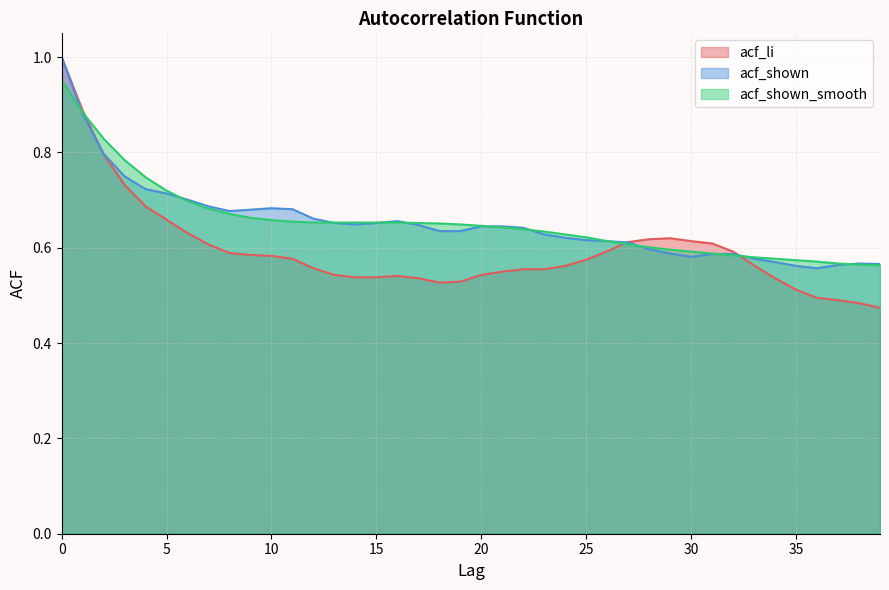

Reading left to right, list all the values displayed in this chart.

acf_li: 1.0	0.9	0.8	0.7	0.7	0.7	0.6	0.6	0.6	0.6	0.6	0.6	0.6	0.5	0.5	0.5	0.5	0.5	0.5	0.5	0.5	0.6	0.6	0.6	0.6	0.6	0.6	0.6	0.6	0.6	0.6	0.6	0.6	0.6	0.5	0.5	0.5	0.5	0.5	0.5
acf_shown: 1.0	0.9	0.8	0.8	0.7	0.7	0.7	0.7	0.7	0.7	0.7	0.7	0.7	0.7	0.6	0.7	0.7	0.6	0.6	0.6	0.6	0.6	0.6	0.6	0.6	0.6	0.6	0.6	0.6	0.6	0.6	0.6	0.6	0.6	0.6	0.6	0.6	0.6	0.6	0.6
acf_shown_smooth: 1.0	0.9	0.8	0.8	0.7	0.7	0.7	0.7	0.7	0.7	0.7	0.7	0.7	0.7	0.7	0.7	0.7	0.7	0.7	0.6	0.6	0.6	0.6	0.6	0.6	0.6	0.6	0.6	0.6	0.6	0.6	0.6	0.6	0.6	0.6	0.6	0.6	0.6	0.6	0.6